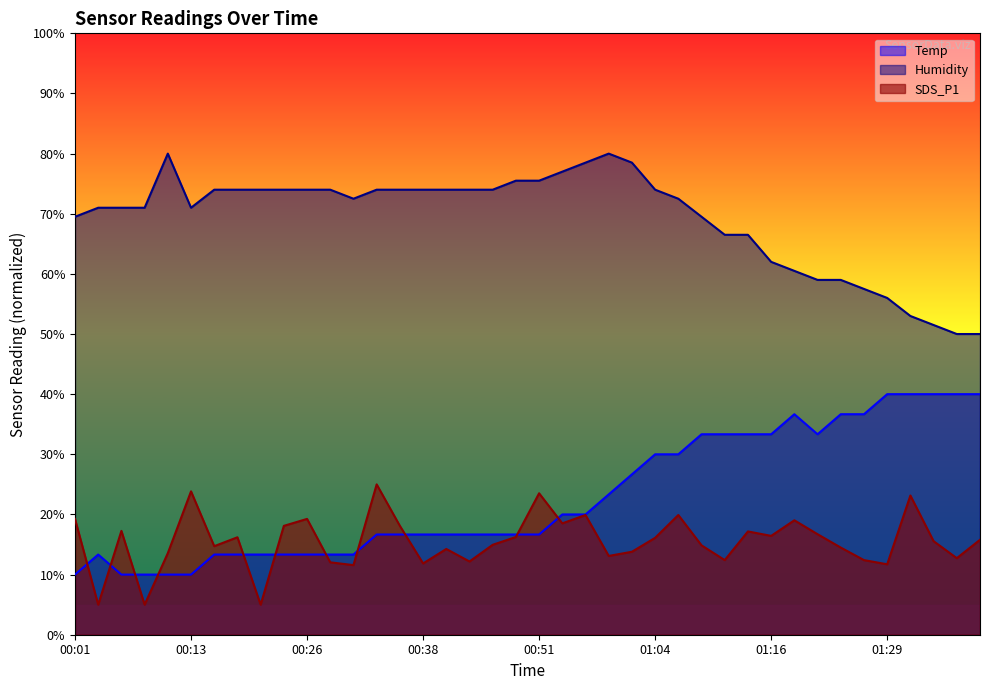

What value does the Temp series have at 00:08?

10.0